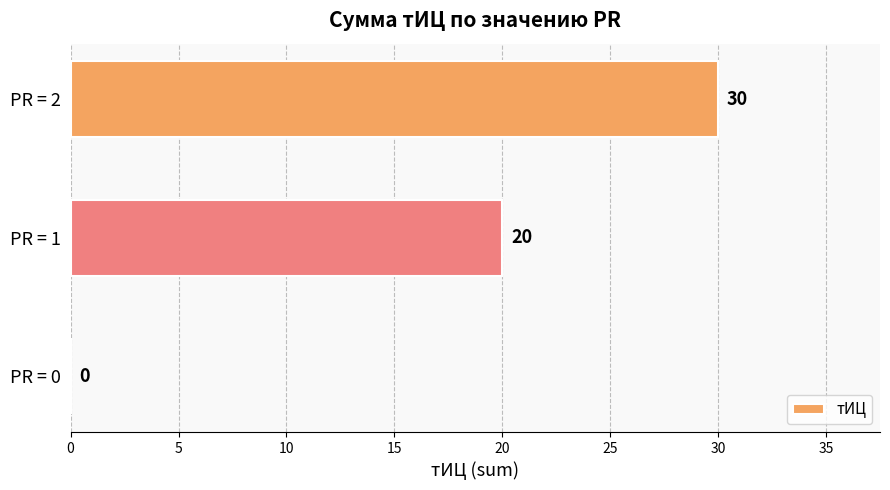

How many values are between 0 and 30?

3